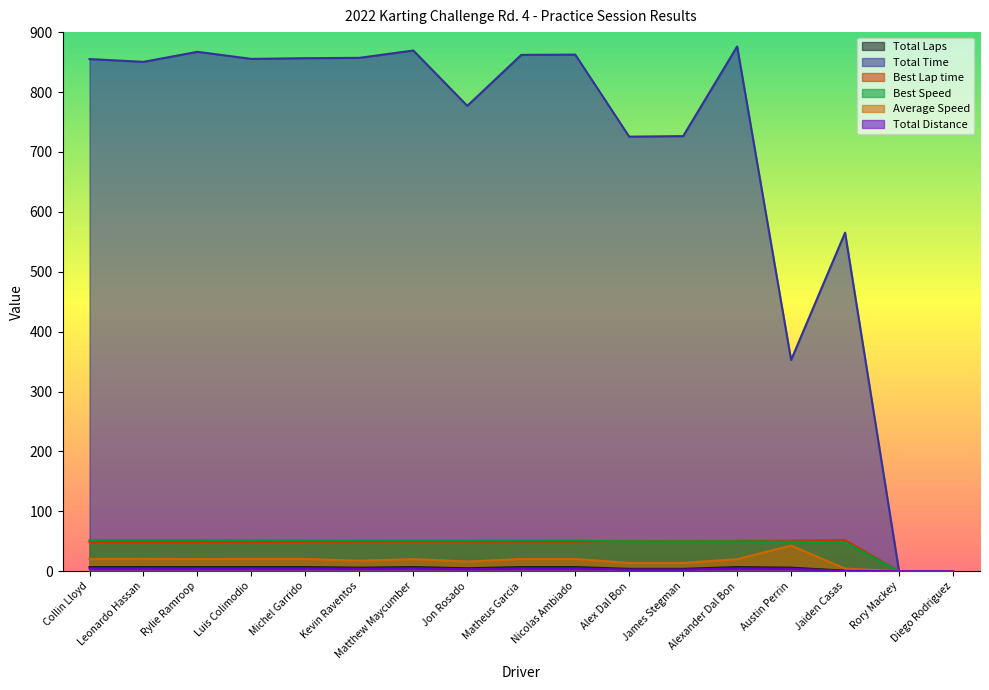

How many positive values does the Total Time series have?

15